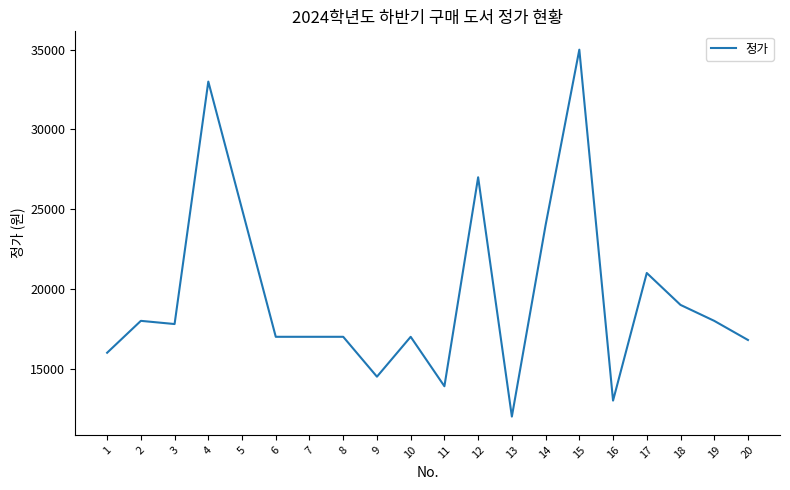

What is the difference between the maximum and minimum values?

23000